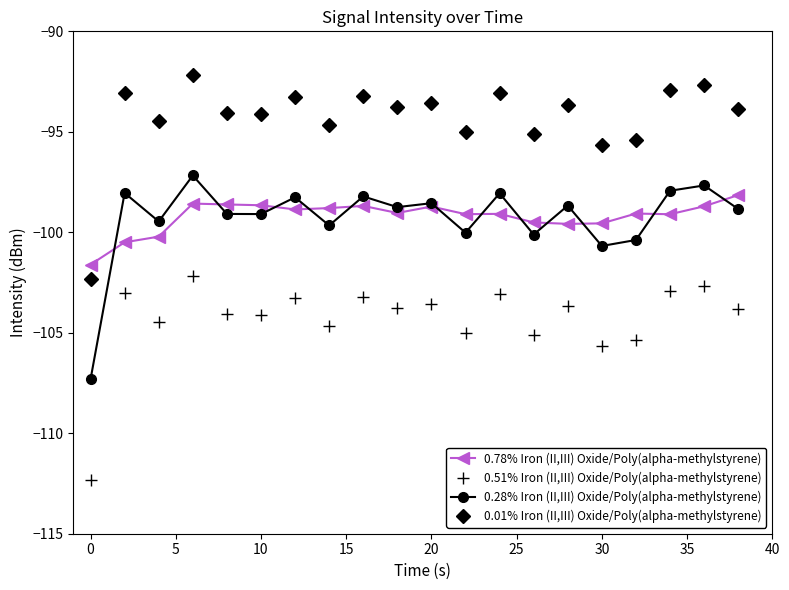

True or false: 0.01% Iron (II,III) Oxide/Poly(alpha-methylstyrene) and 0.28% Iron (II,III) Oxide/Poly(alpha-methylstyrene) cross at least once.

False